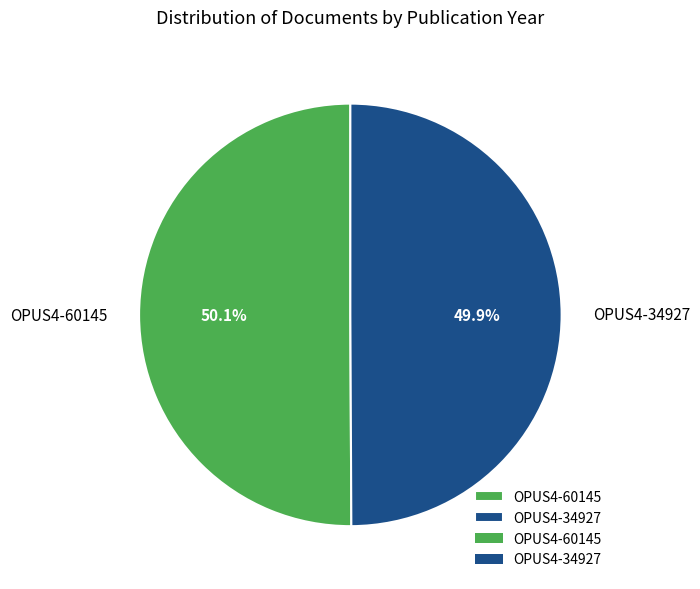

Is there any slice that represents more than half of the pie?

Yes